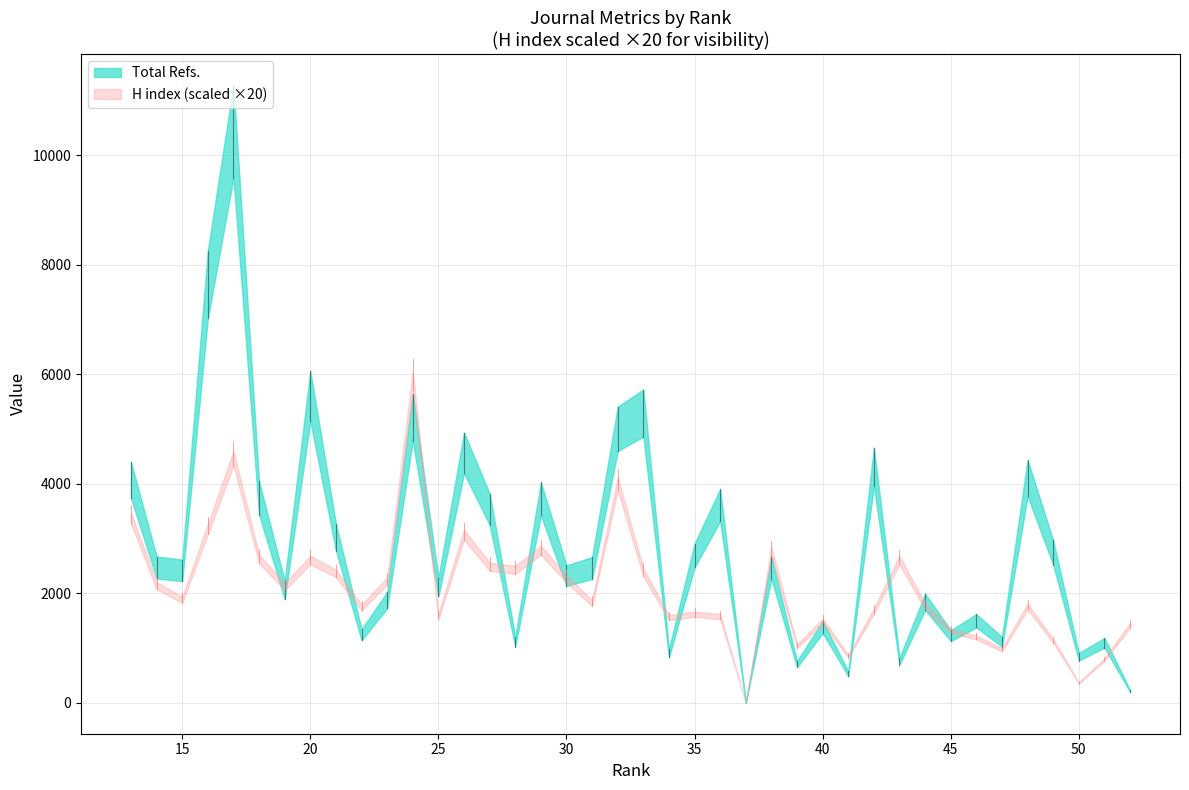

What is the difference between the maximum and minimum values in the Total Refs. series?

11283